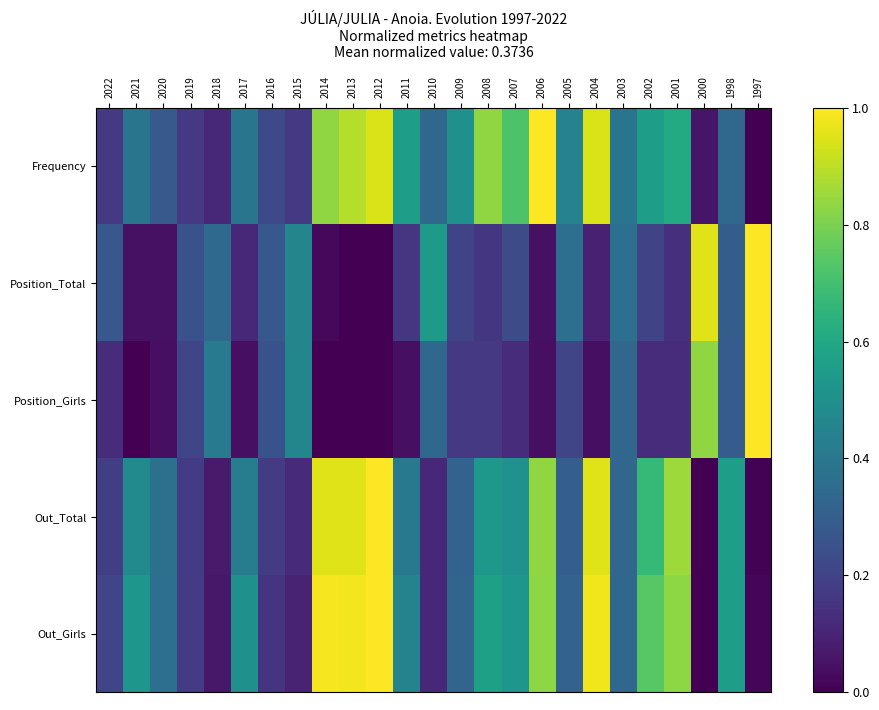

How many categories are shown in the chart?

25